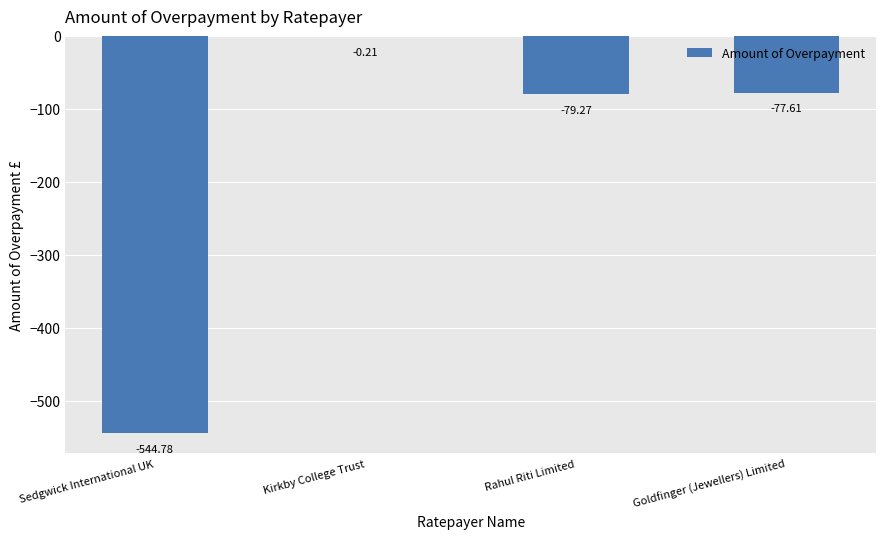

Between Rahul Riti Limited and Kirkby College Trust, which is larger?

Kirkby College Trust